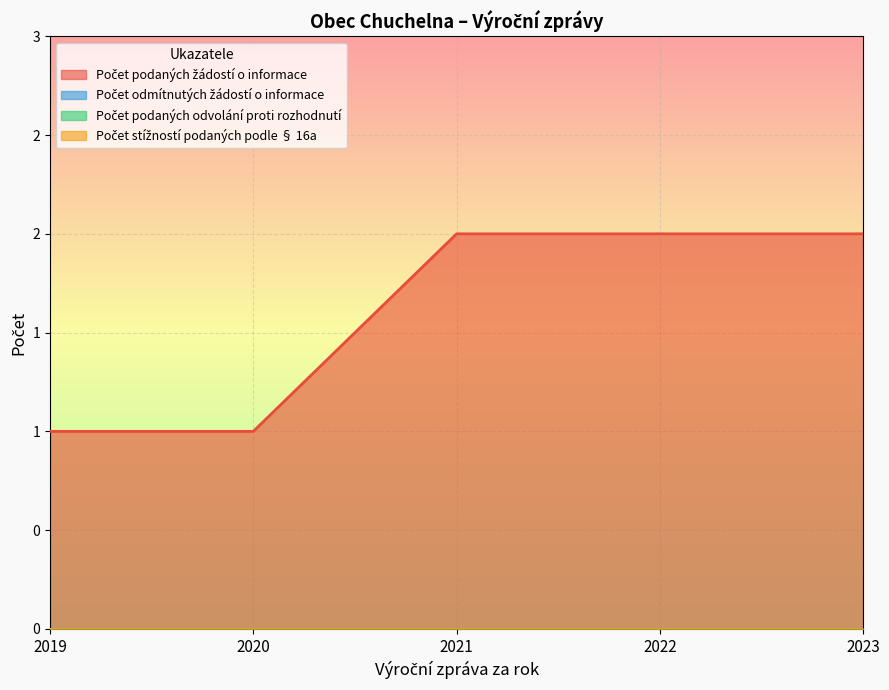

What is the spread (max minus min) of values at 2023?

2